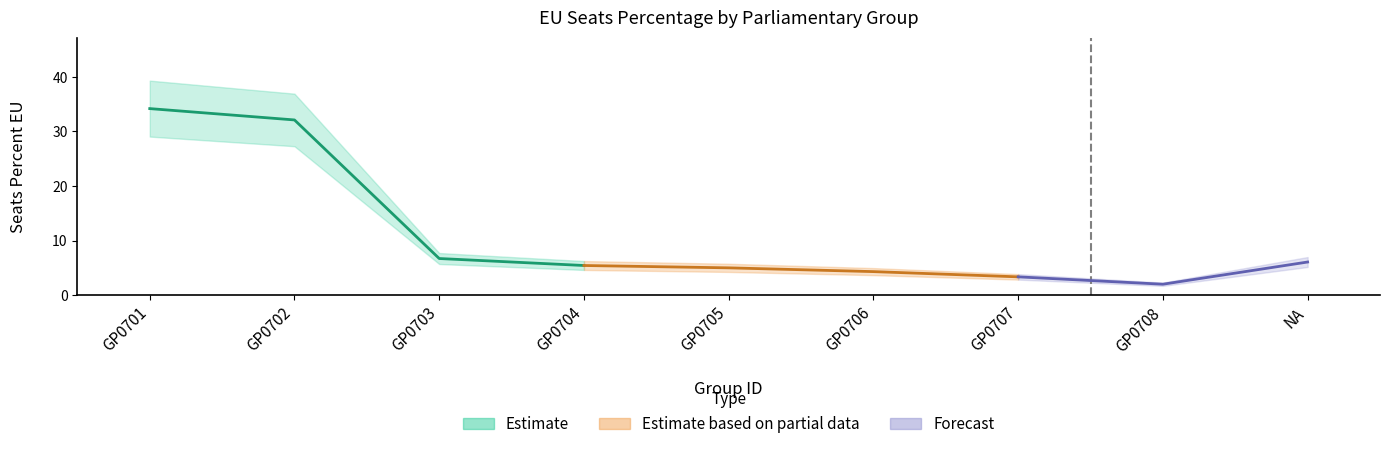

Rank the categories by value from highest to lowest.

GP0701, GP0702, GP0703, NA, GP0704, GP0705, GP0706, GP0707, GP0708